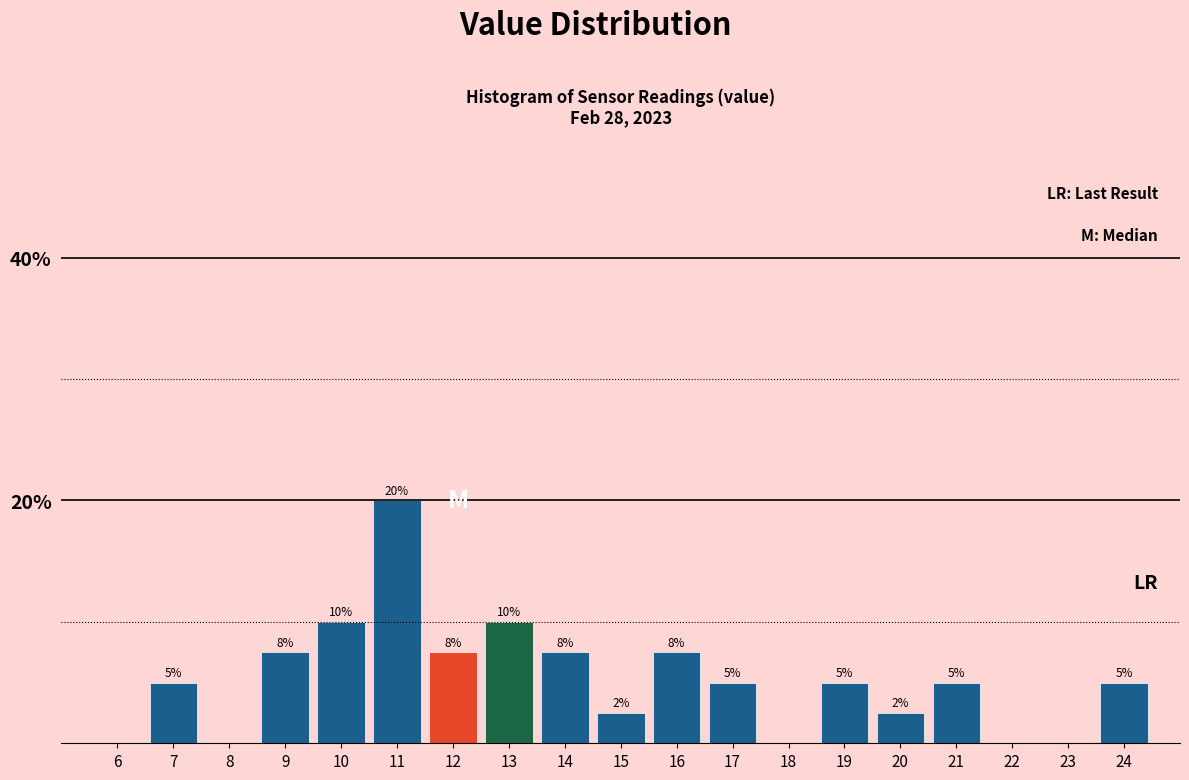

Approximately how many times larger is the value at 14 compared to 11?

0.4